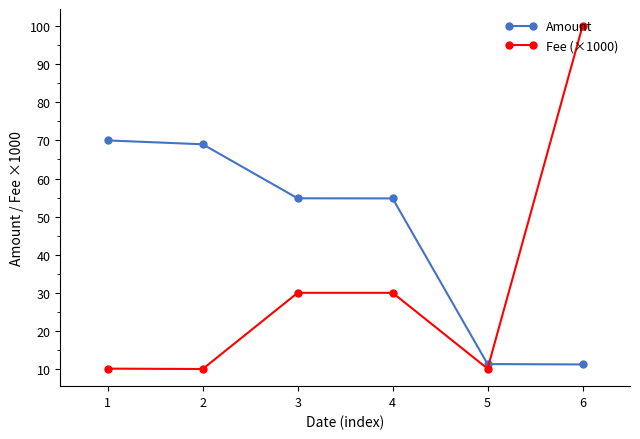

What is the greatest value displayed?

100.0